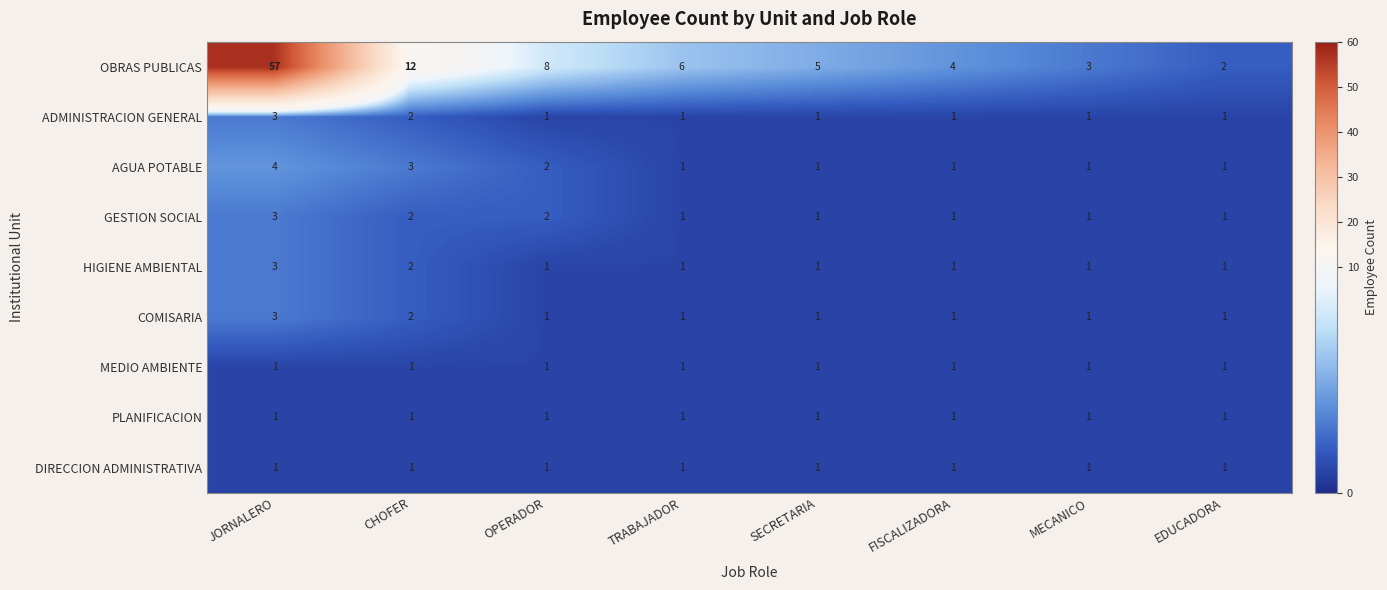

Between FISCALIZADORA and MECANICO, which series saw the biggest shift?

OBRAS PUBLICAS